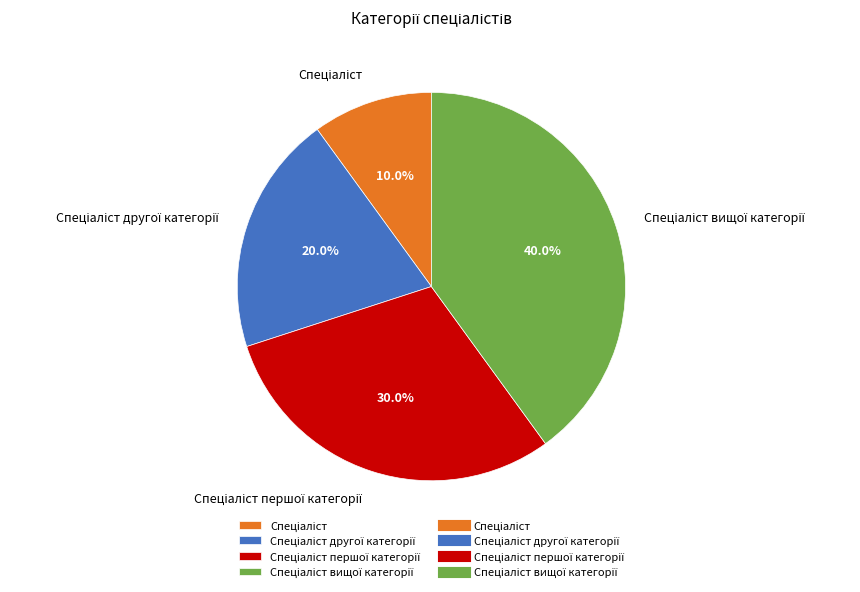

To the nearest percent, what is the difference between the largest and smallest slice percentages?

30%